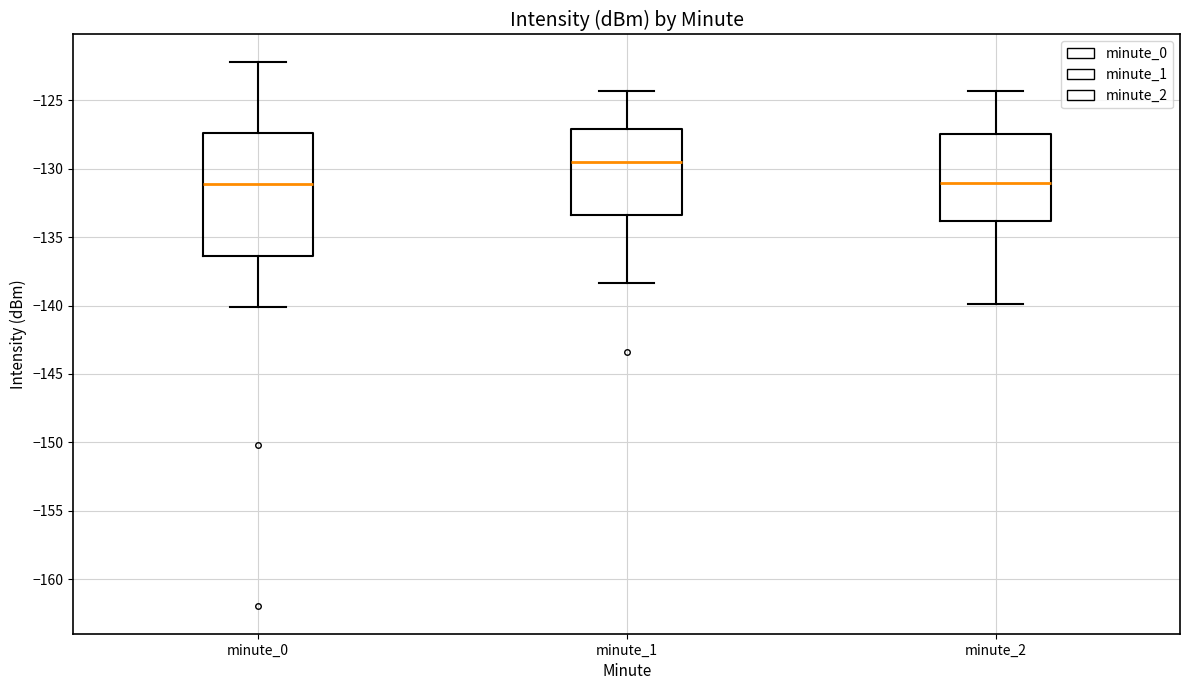

Where is the lower edge of the box for minute_1 on the y-axis? The values are not printed on the chart, so give them approximately, as read against the axis.

-133.5